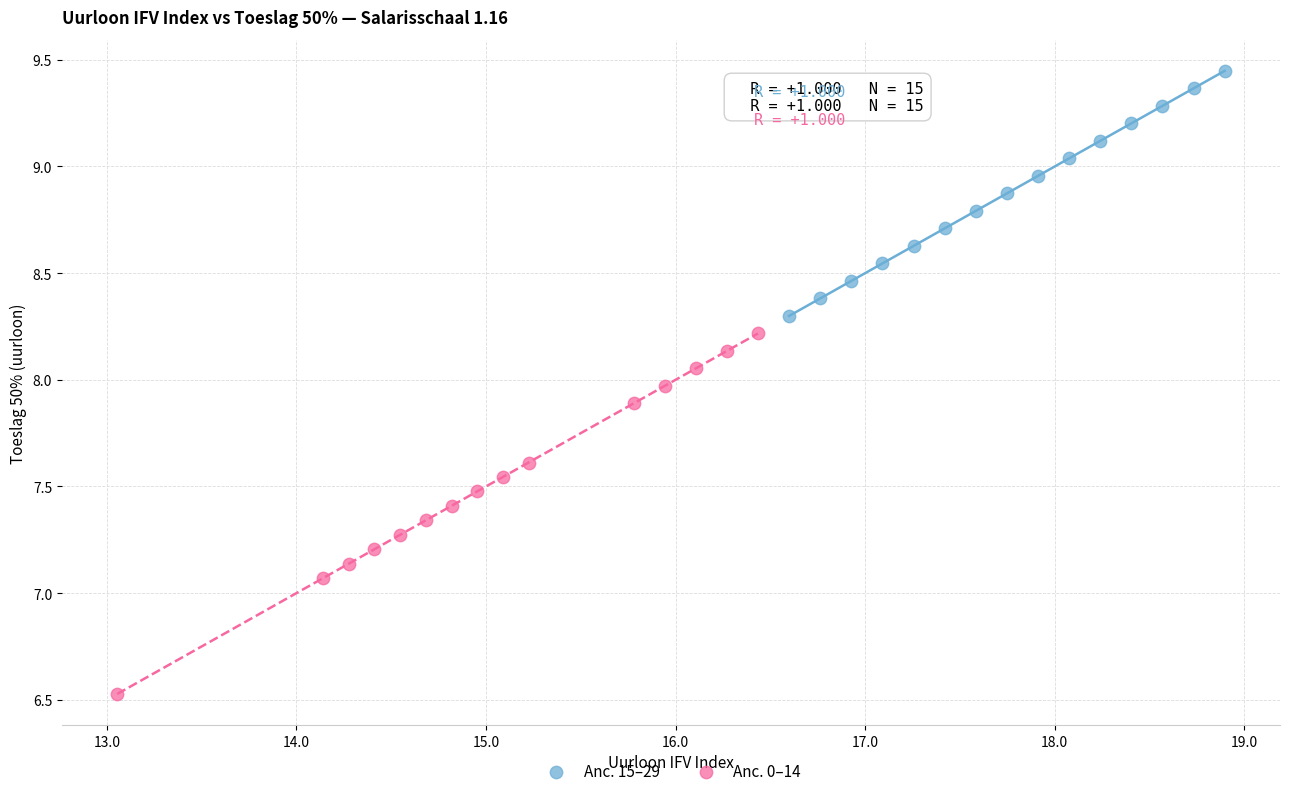

Which series has the widest spread of Y values?

Anc. 0–14